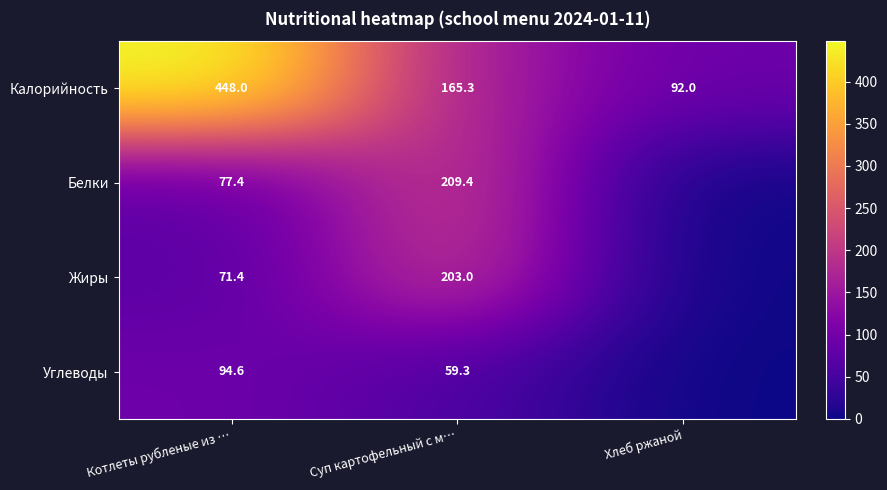

Which series changed the most between Котлеты рубленые из … and Суп картофельный с м…?

Калорийность